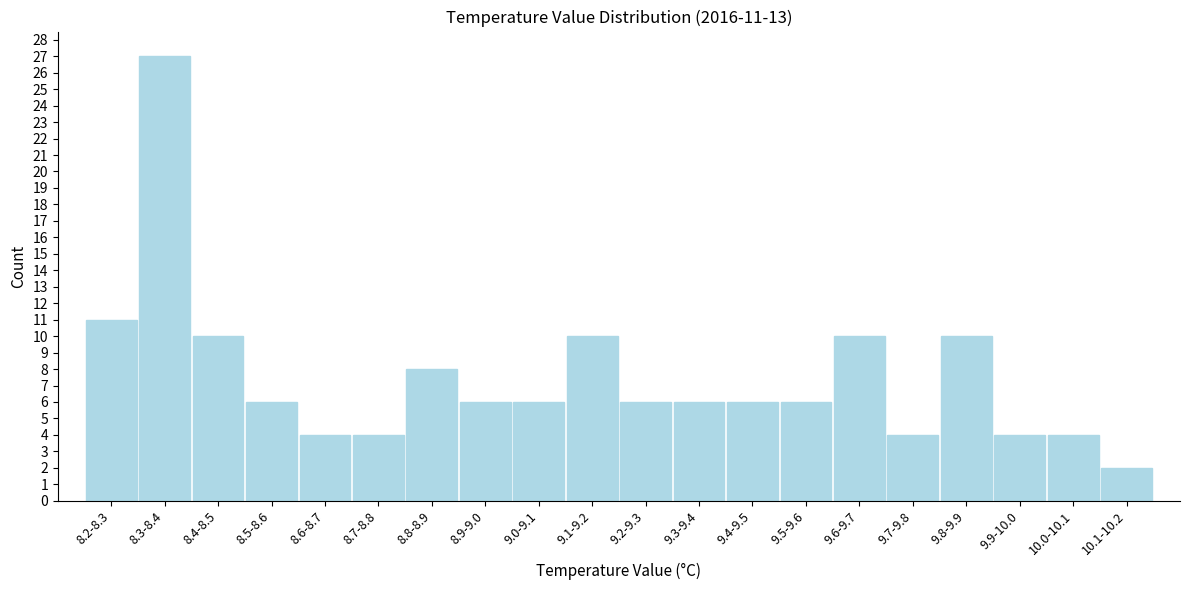

Reading right to left, extract all data points from this chart.

10.1-10.2=2	10.0-10.1=4	9.9-10.0=4	9.8-9.9=10	9.7-9.8=4	9.6-9.7=10	9.5-9.6=6	9.4-9.5=6	9.3-9.4=6	9.2-9.3=6	9.1-9.2=10	9.0-9.1=6	8.9-9.0=6	8.8-8.9=8	8.7-8.8=4	8.6-8.7=4	8.5-8.6=6	8.4-8.5=10	8.3-8.4=27	8.2-8.3=11